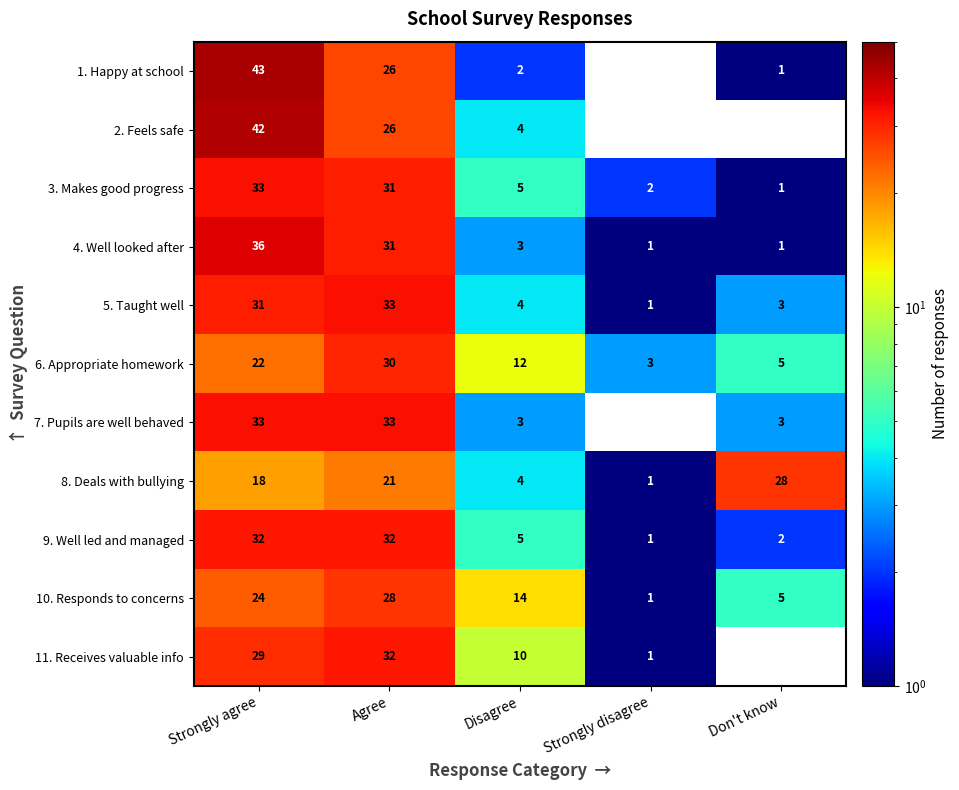

What is the difference between the maximum and minimum values in the 9. Well led and managed series?

31